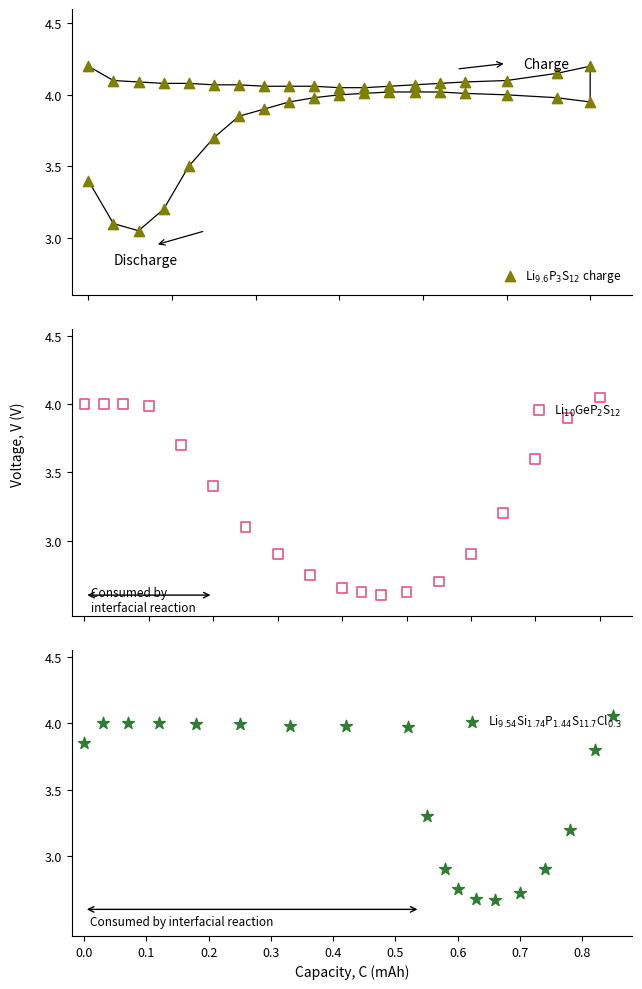

At how many categories does at least one series exceed 3?

19